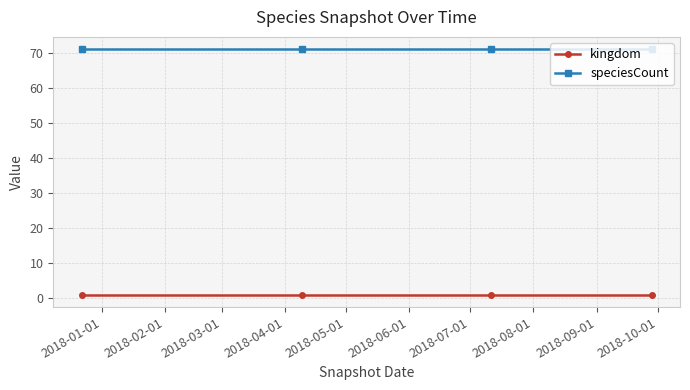

Rank the series by their maximum value, from lowest to highest.

kingdom, speciesCount